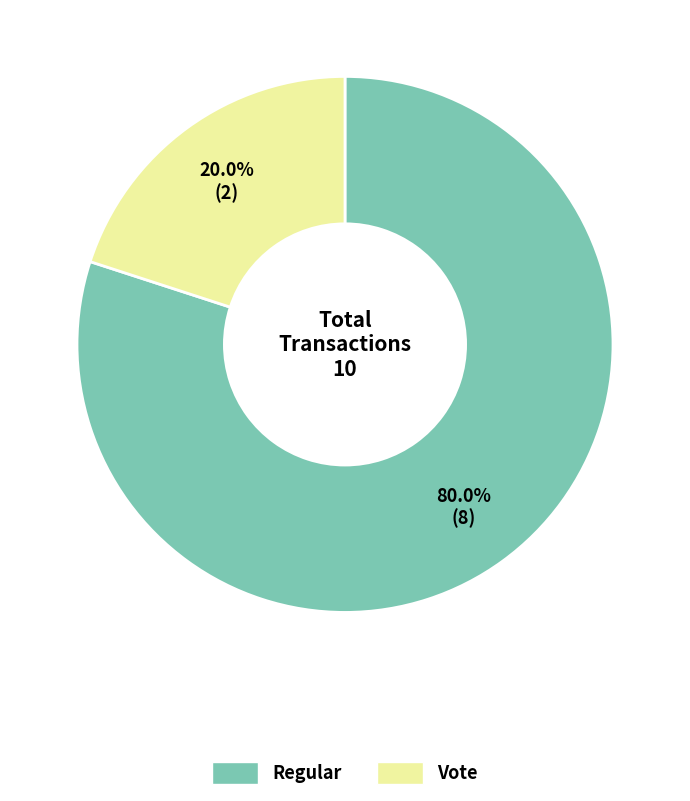

How many segments does this pie chart have?

2